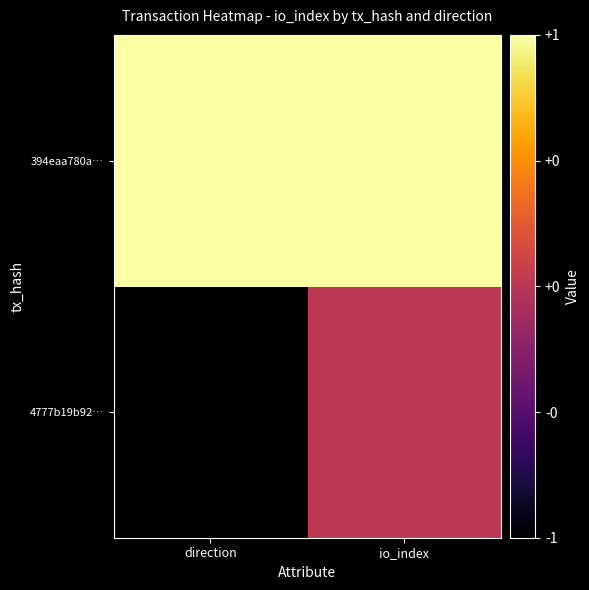

How many series are shown in this chart?

2